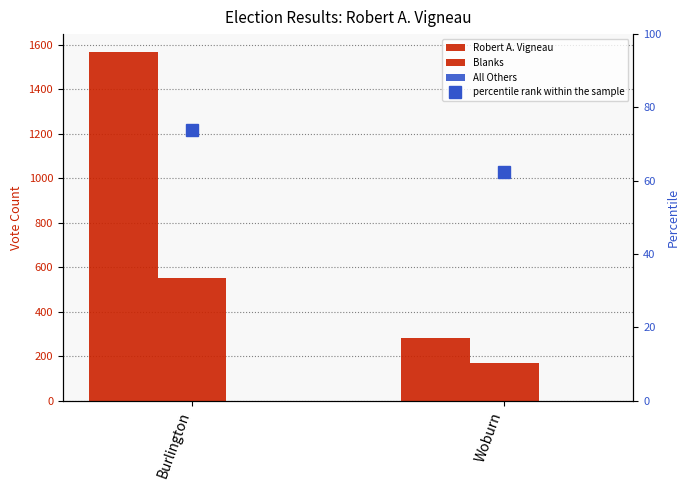

What is the label of the 1st bar from the right?

Woburn